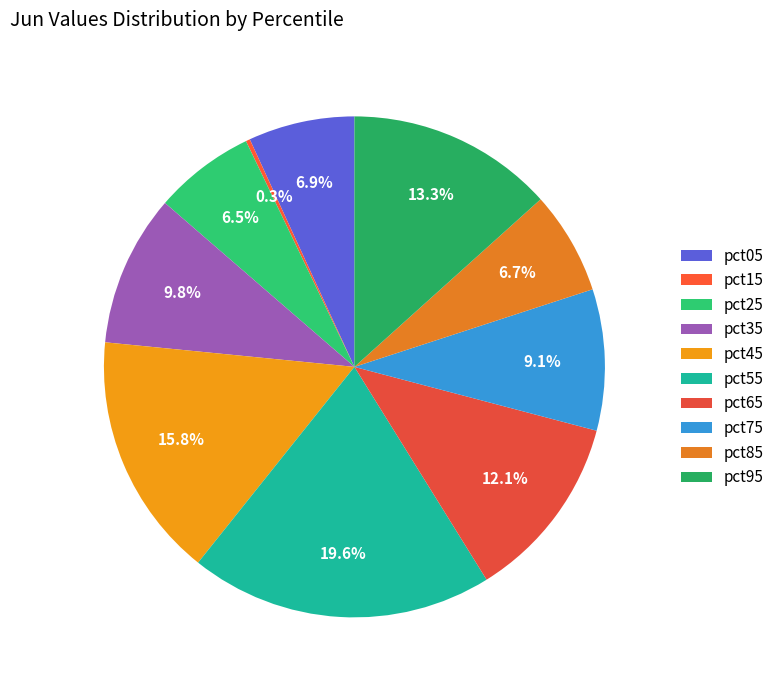

To the nearest percent, what is the difference between the largest and smallest slice percentages?

19%